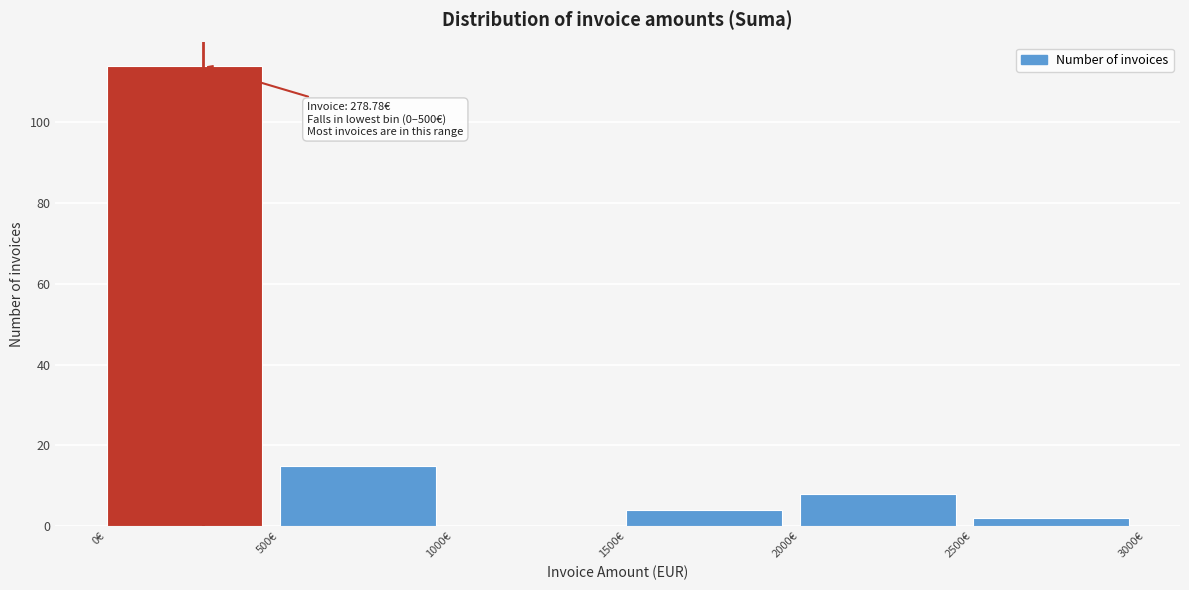

Which range on the x-axis has the tallest bar?

0 to 500